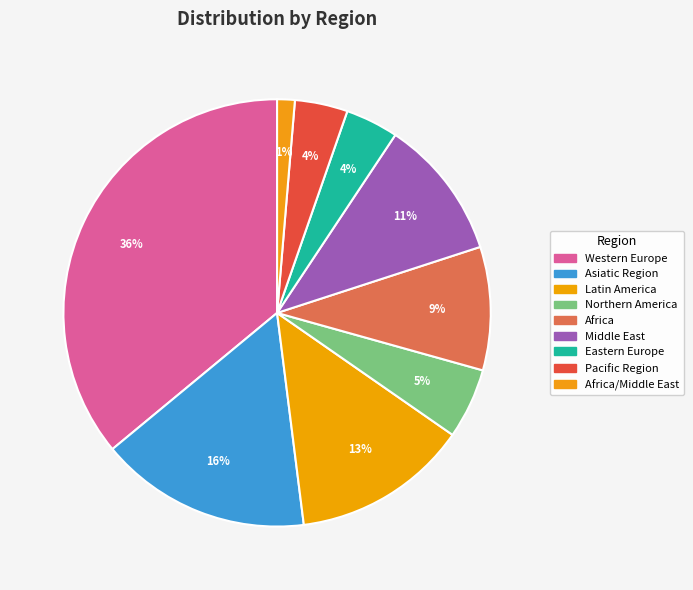

Count the number of slices in the pie.

9